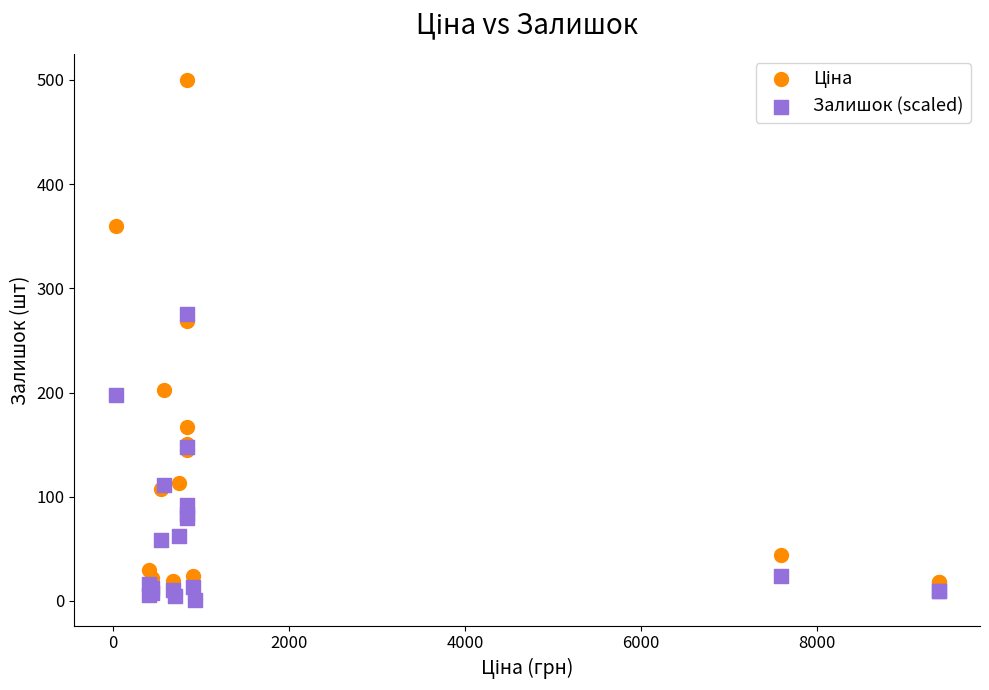

Across all series, what Y value is closest to 250?

269.0